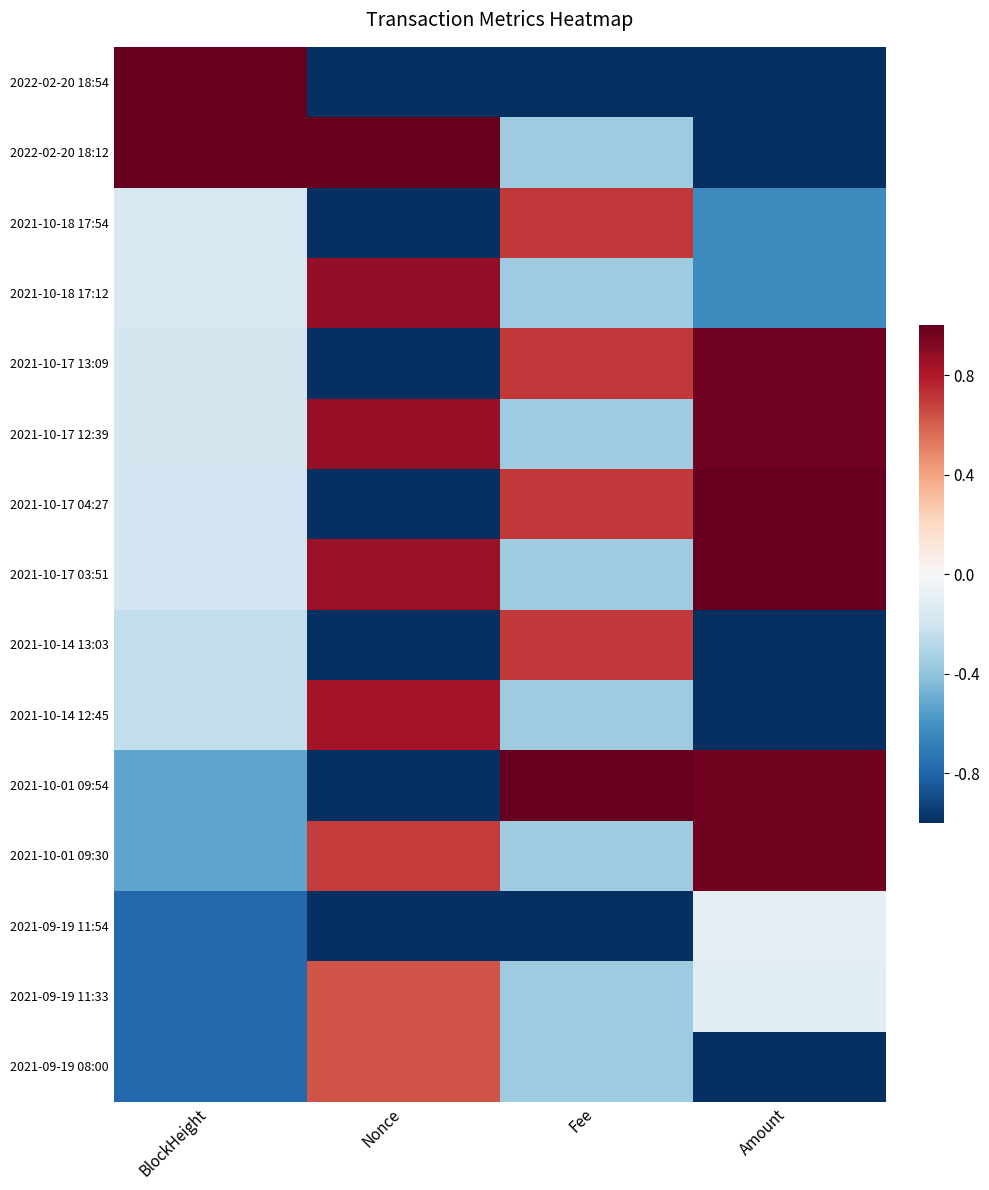

What is the maximum value shown in the chart?

1.0